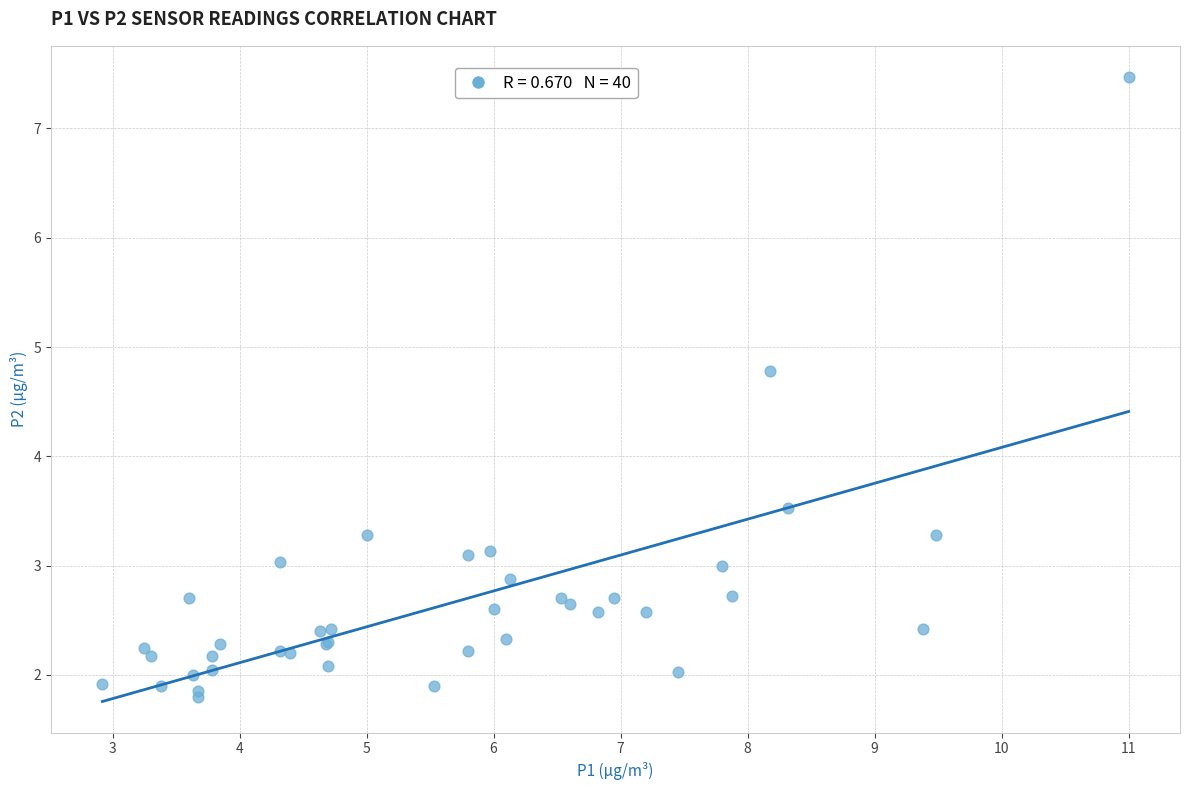

What Y value in the scatter plot is closest to 4?

3.5